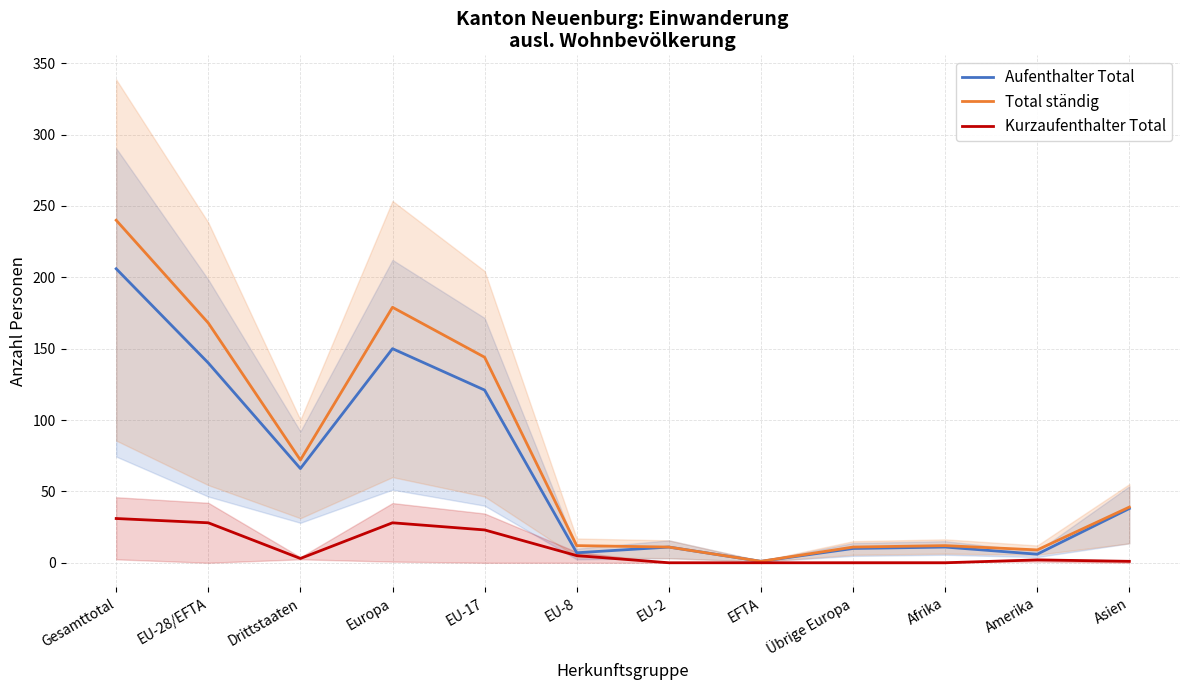

At how many categories does at least one series exceed 45?

5